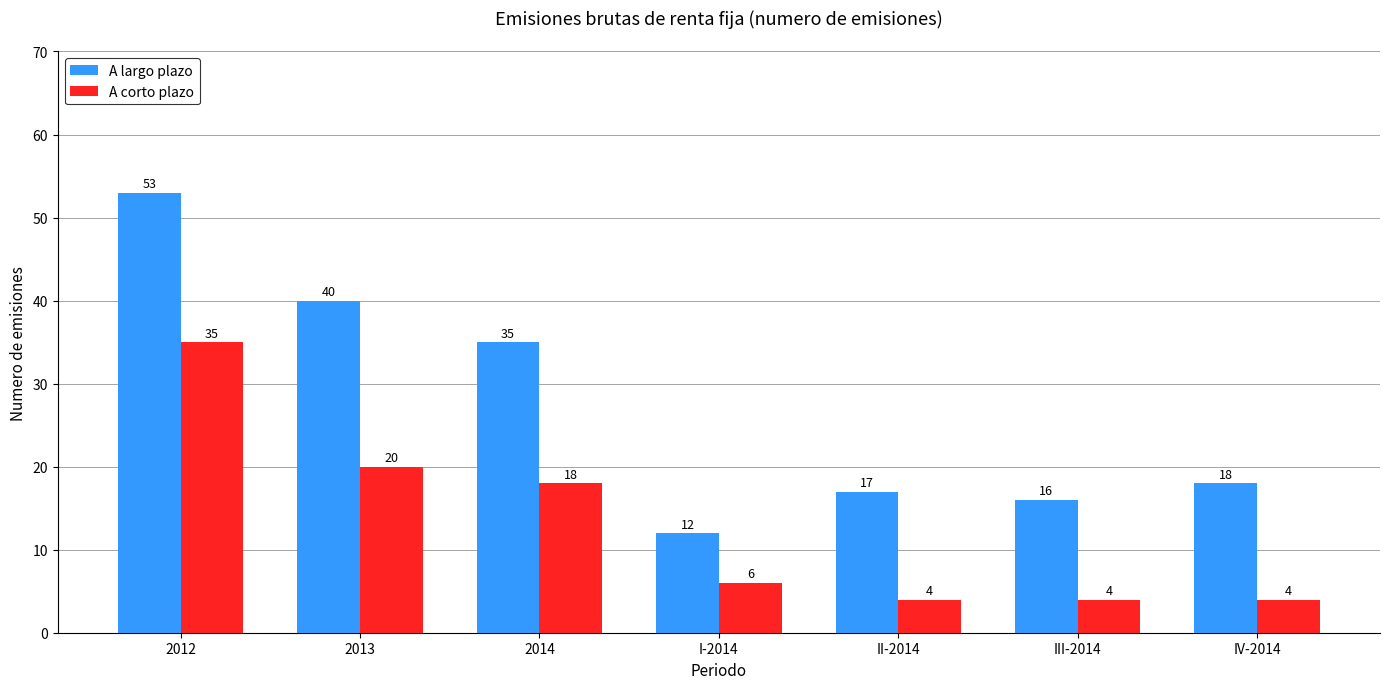

The value of A largo plazo at 2014 is 35. True or false?

True